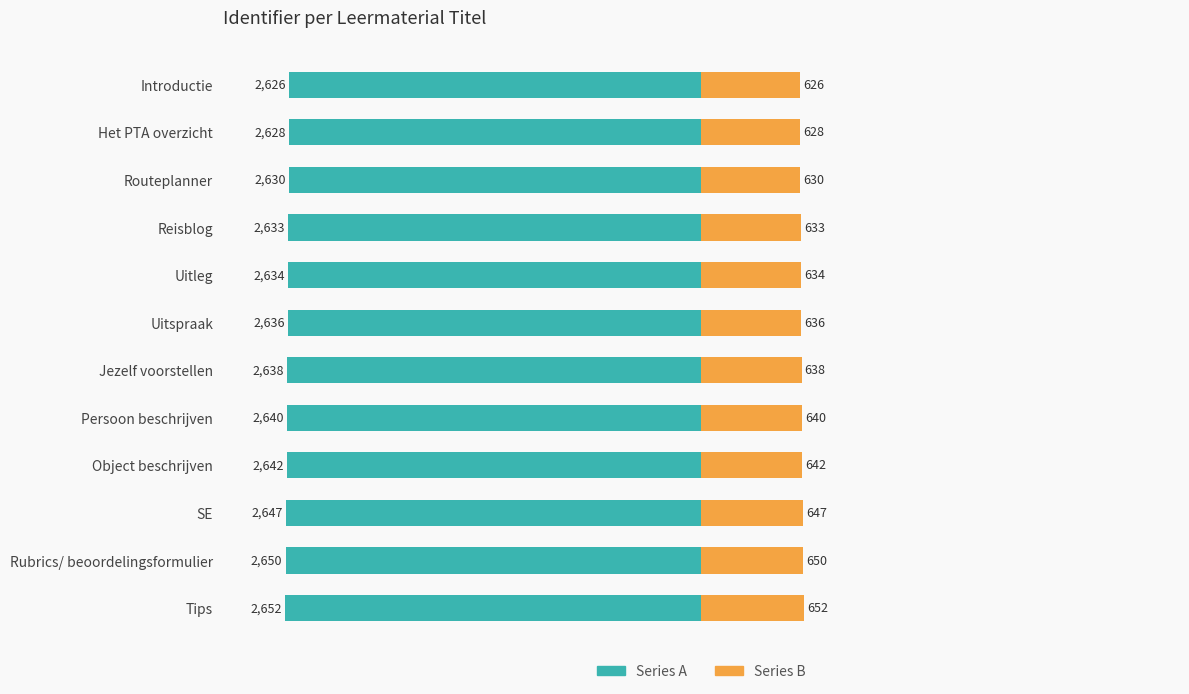

Reading right to left, what are all the values shown in this chart?

Series A: -2652	-2650	-2647	-2642	-2640	-2638	-2636	-2634	-2633	-2630	-2628	-2626
Series B: 652	650	647	642	640	638	636	634	633	630	628	626